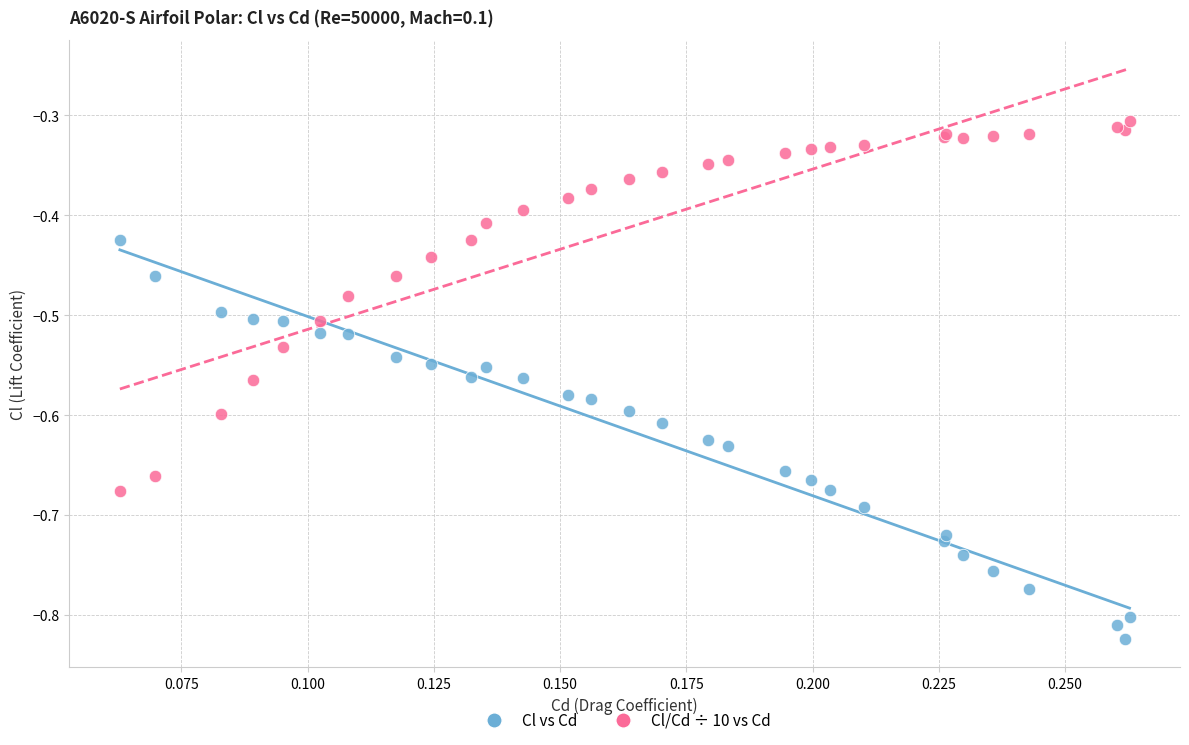

Which series reaches the minimum Y coordinate?

Cl vs Cd